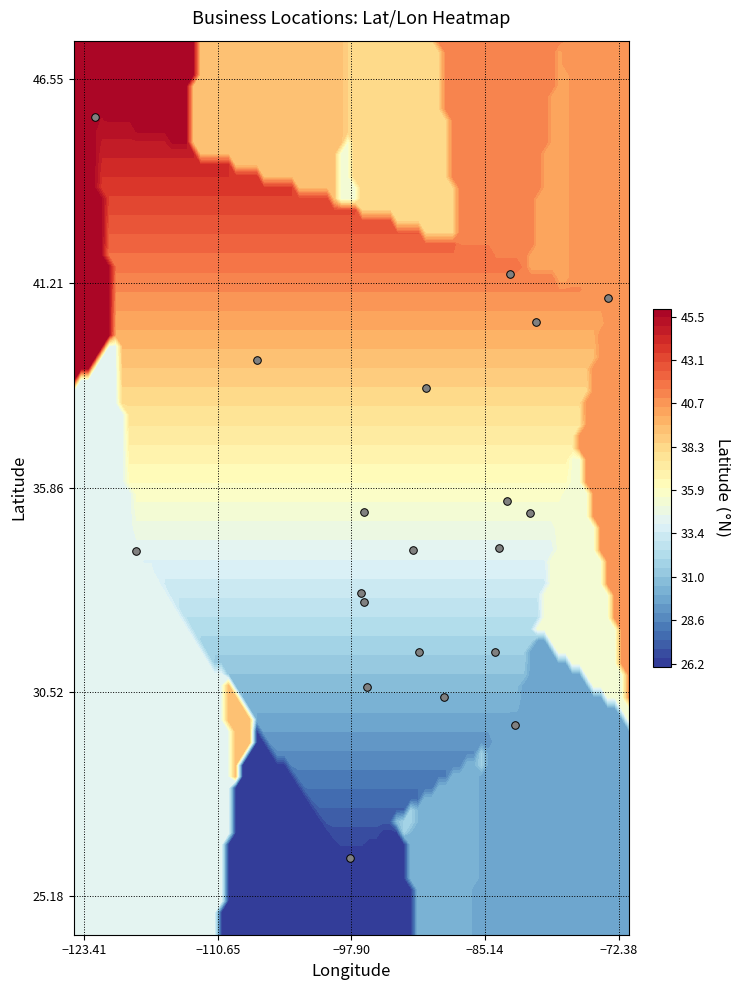

What is the smallest value displayed?

26.2